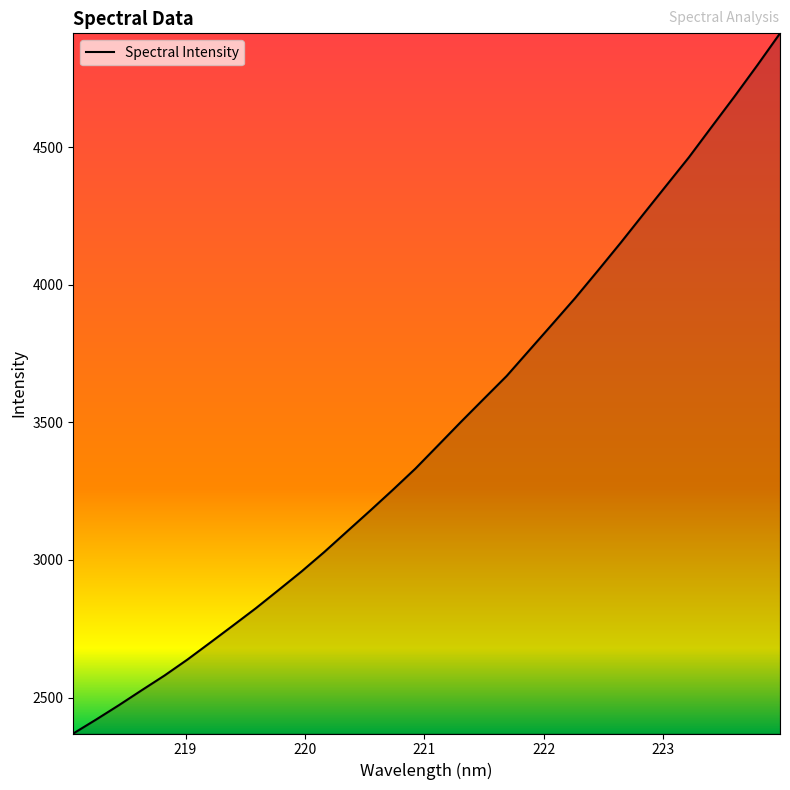

What is the greatest value displayed?

4913.3